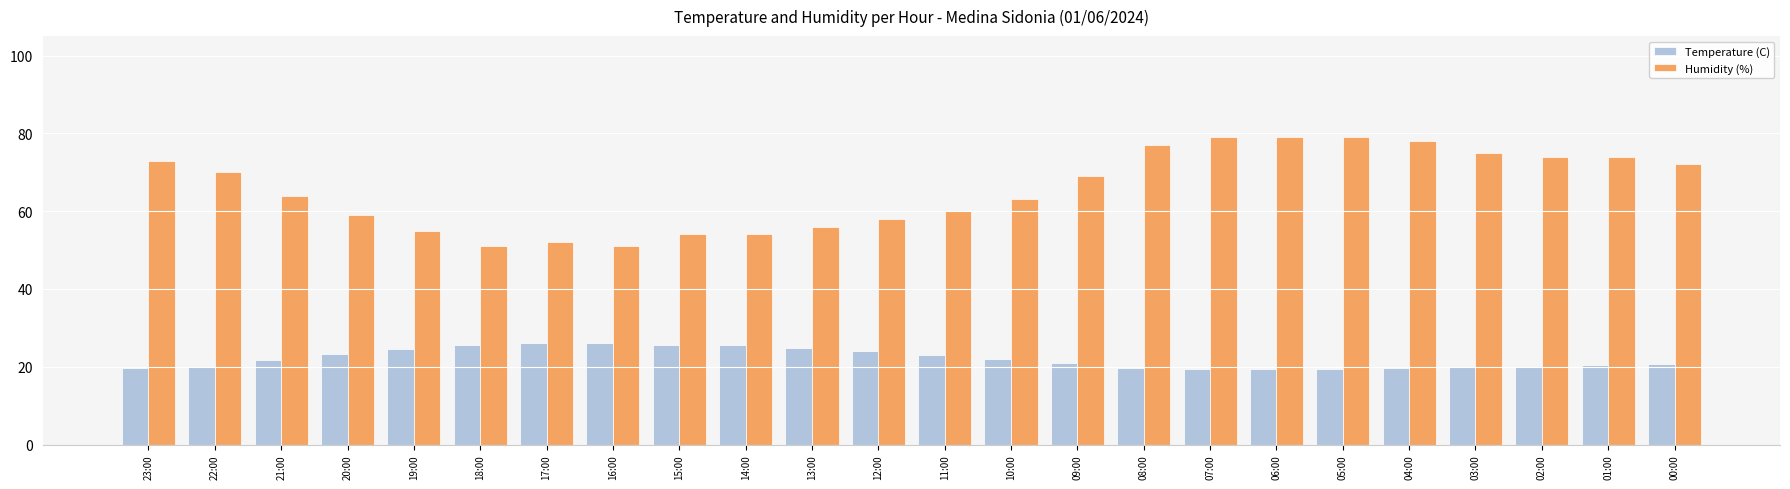

What is the label of the 5th bar from the left?

19:00